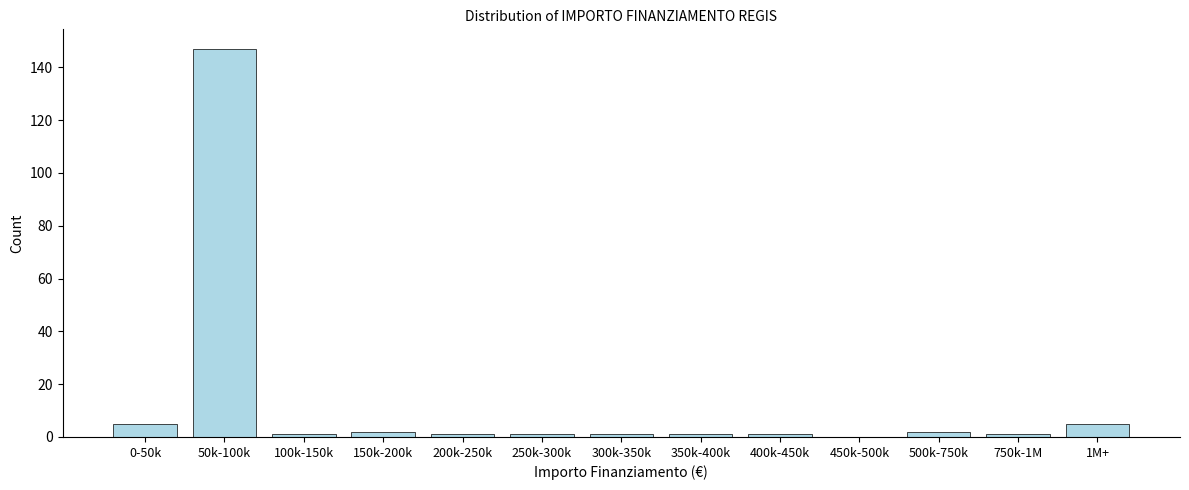

Reading left to right, list all the values displayed in this chart.

0-50k=5	50k-100k=147	100k-150k=1	150k-200k=2	200k-250k=1	250k-300k=1	300k-350k=1	350k-400k=1	400k-450k=1	450k-500k=0	500k-750k=2	750k-1M=1	1M+=5